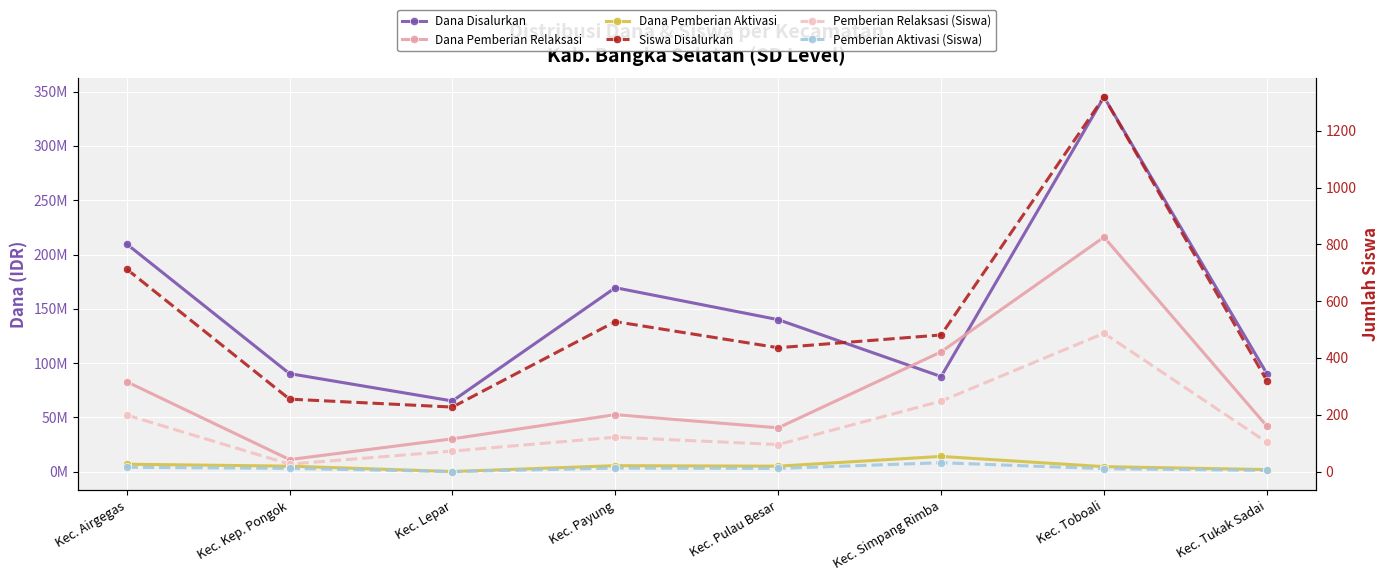

Which series changed the most between Kec. Kep. Pongok and Kec. Lepar?

Dana Disalurkan